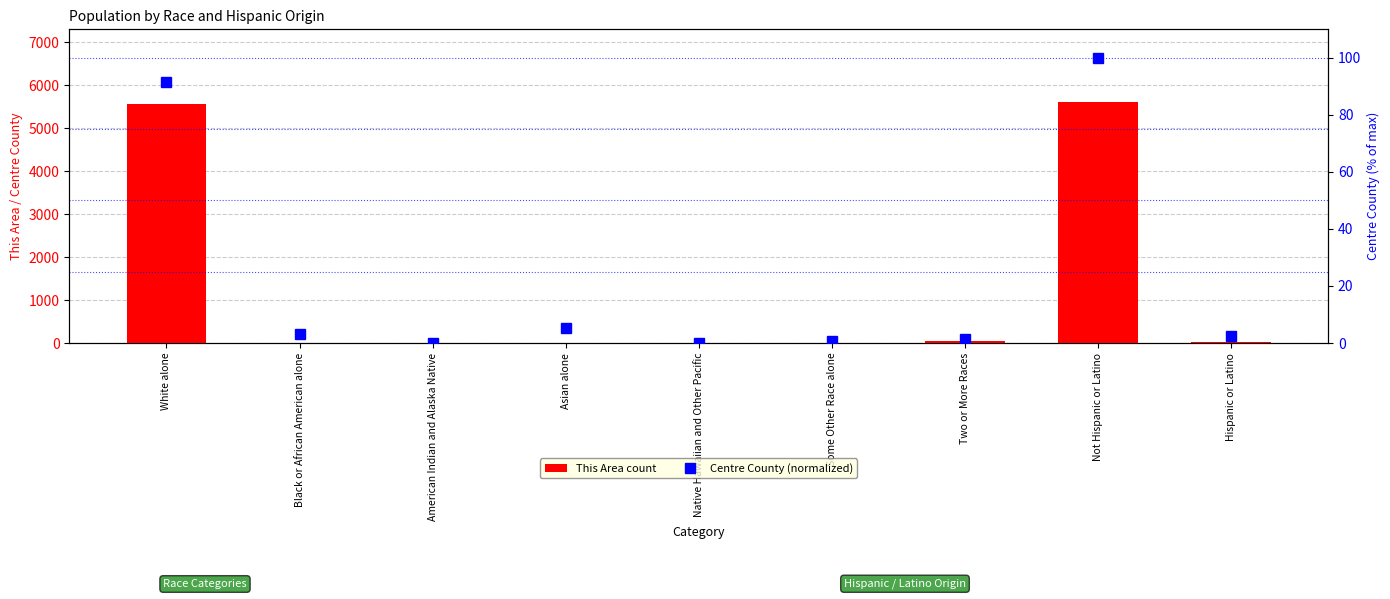

What is the value of the This Area bar at the 7th from the left?

37.0